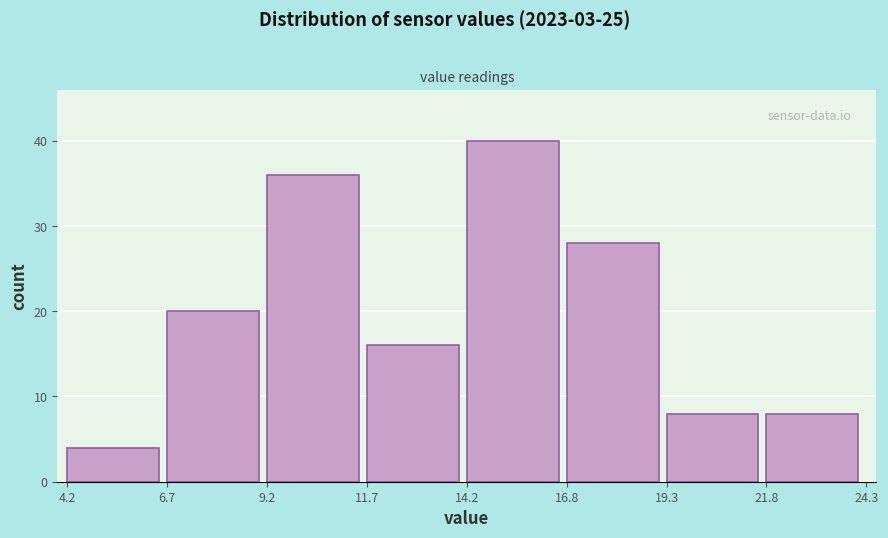

Reading left to right, transcribe this chart: for each bar, give the range it covers on the x-axis and its height. The values are not printed on the chart, so give them approximately, as read against the axis.

4.2 to 6.7: 4
6.7 to 9.2: 20
9.2 to 11.7: 36
11.7 to 14.2: 16
14.2 to 16.8: 40
16.8 to 19.3: 28
19.3 to 21.8: 8
21.8 to 24.3: 8